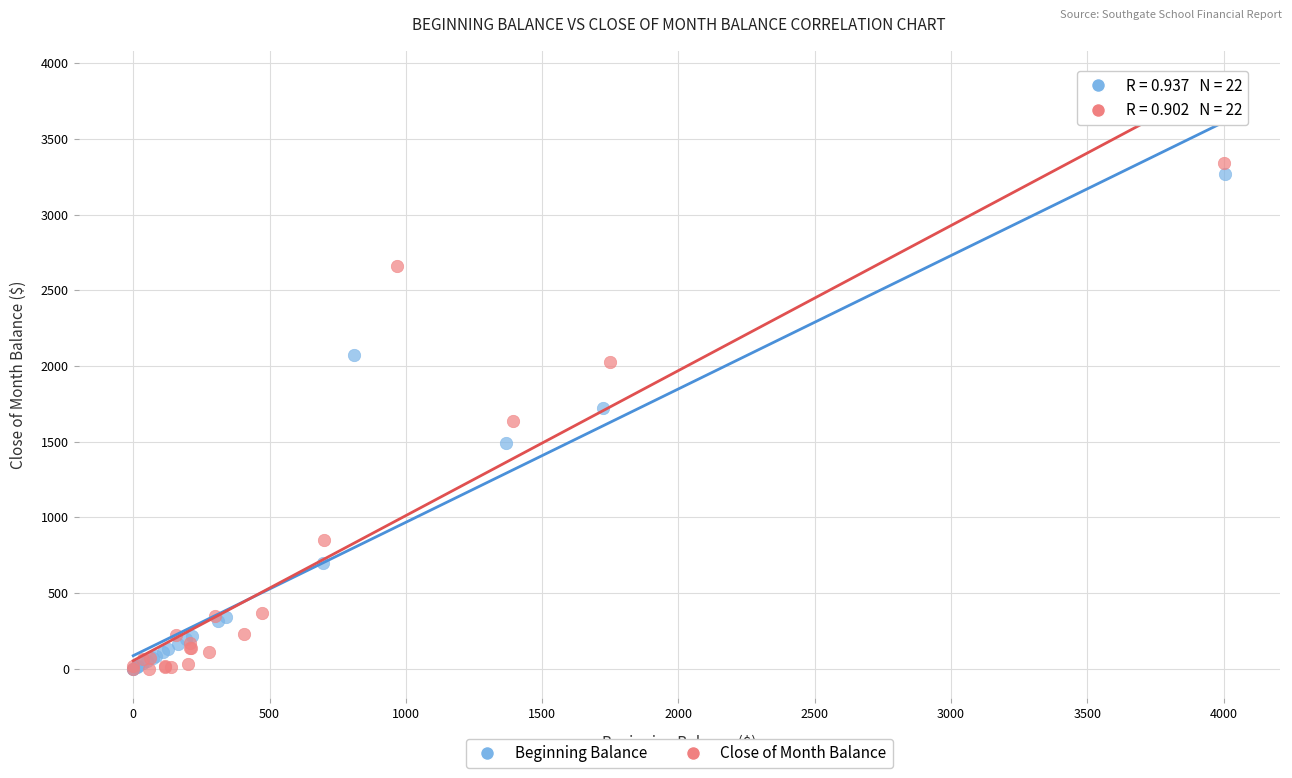

Which series has the largest Y range (max minus min)?

Close of Month Balance